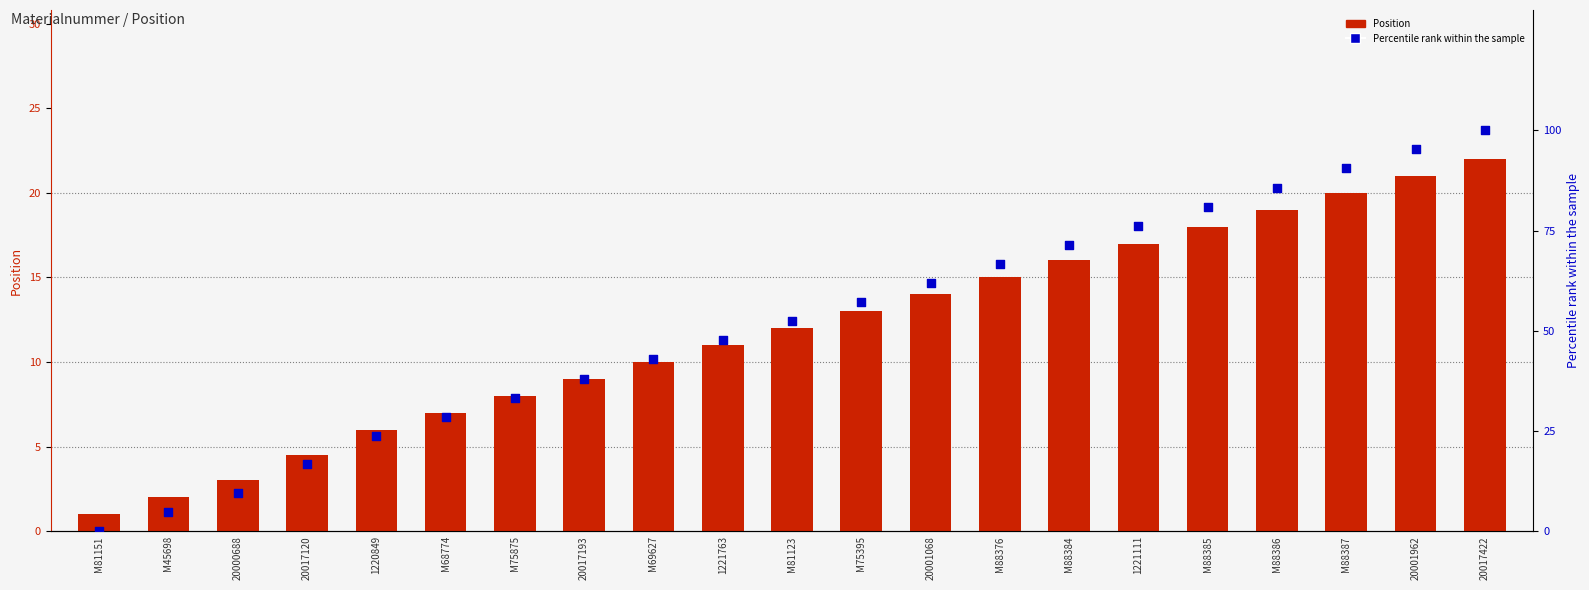

Which series reaches the maximum Y coordinate?

Percentile rank within the sample